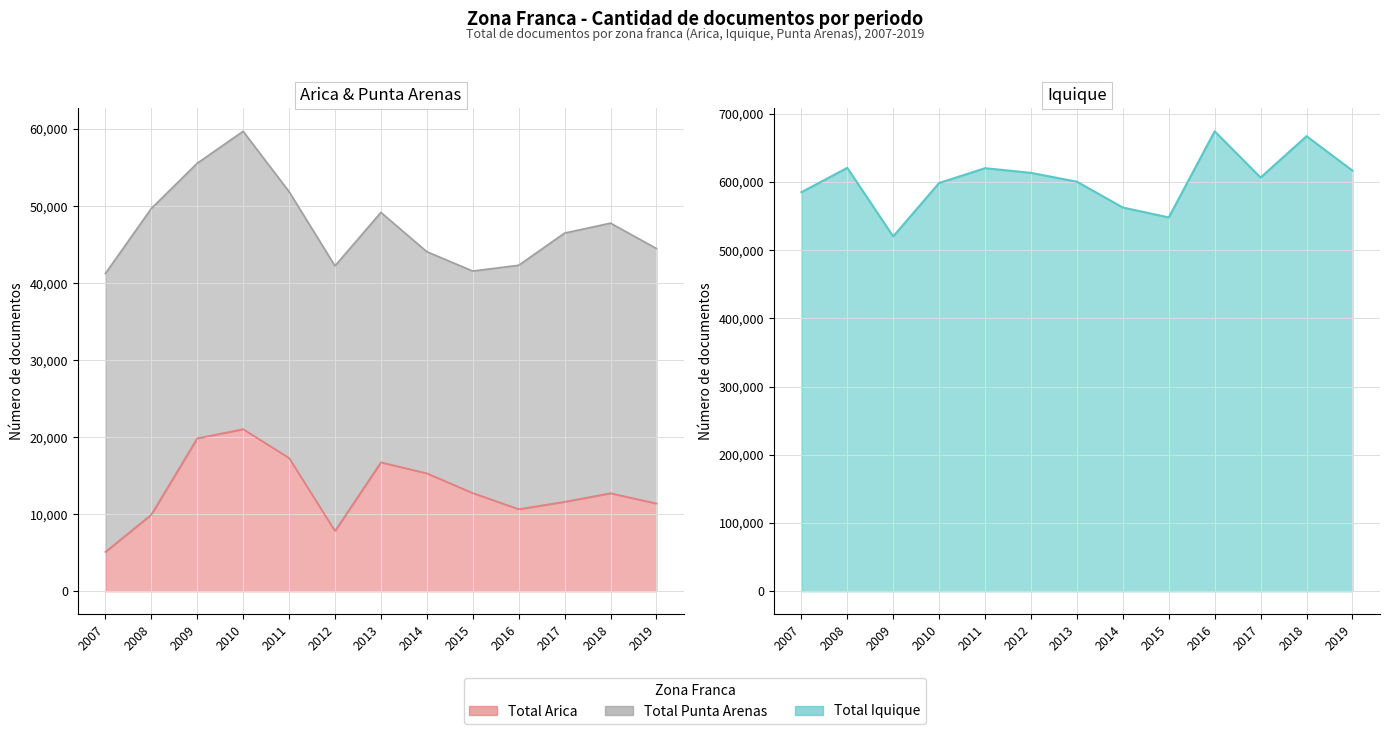

How many values in the Total Iquique series exceed 606377?

6